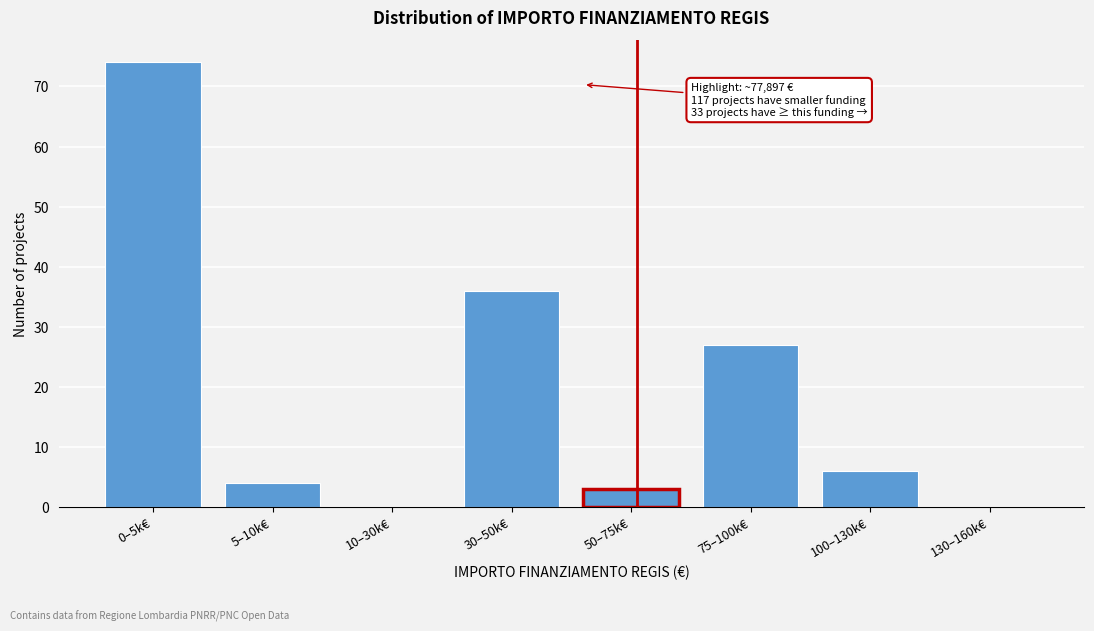

Reading left to right, list all the values displayed in this chart.

0–5k€=74	5–10k€=4	10–30k€=0	30–50k€=36	50–75k€=3	75–100k€=27	100–130k€=6	130–160k€=0